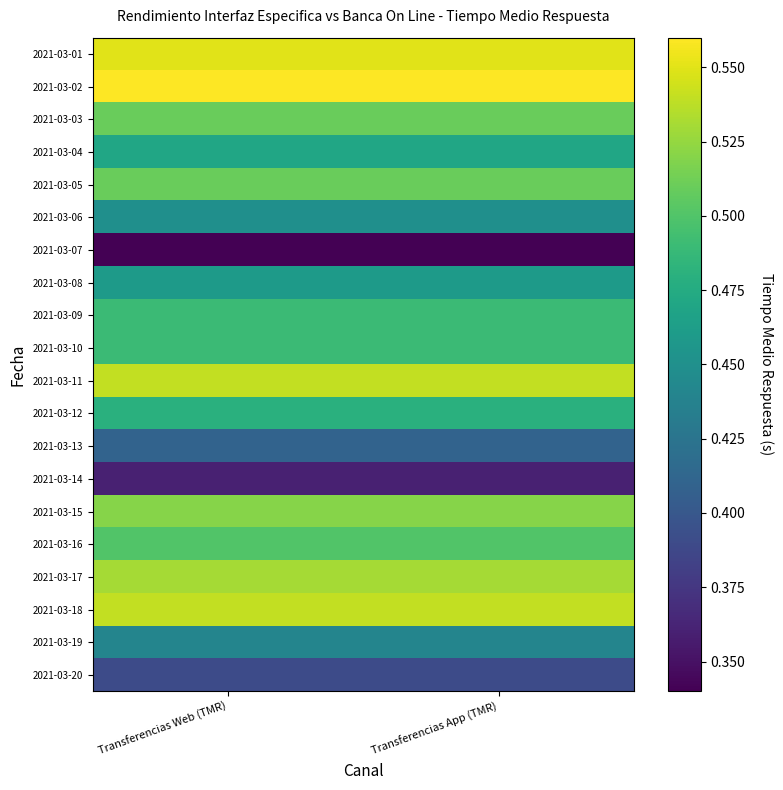

Count the number of categories in the chart.

2